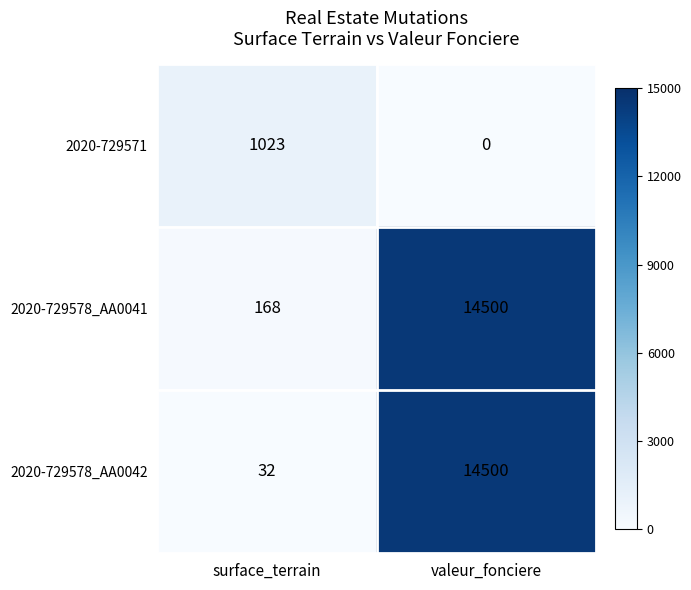

Is the value of 2020-729578_AA0042 at surface_terrain greater than the value of 2020-729571 at surface_terrain?

No